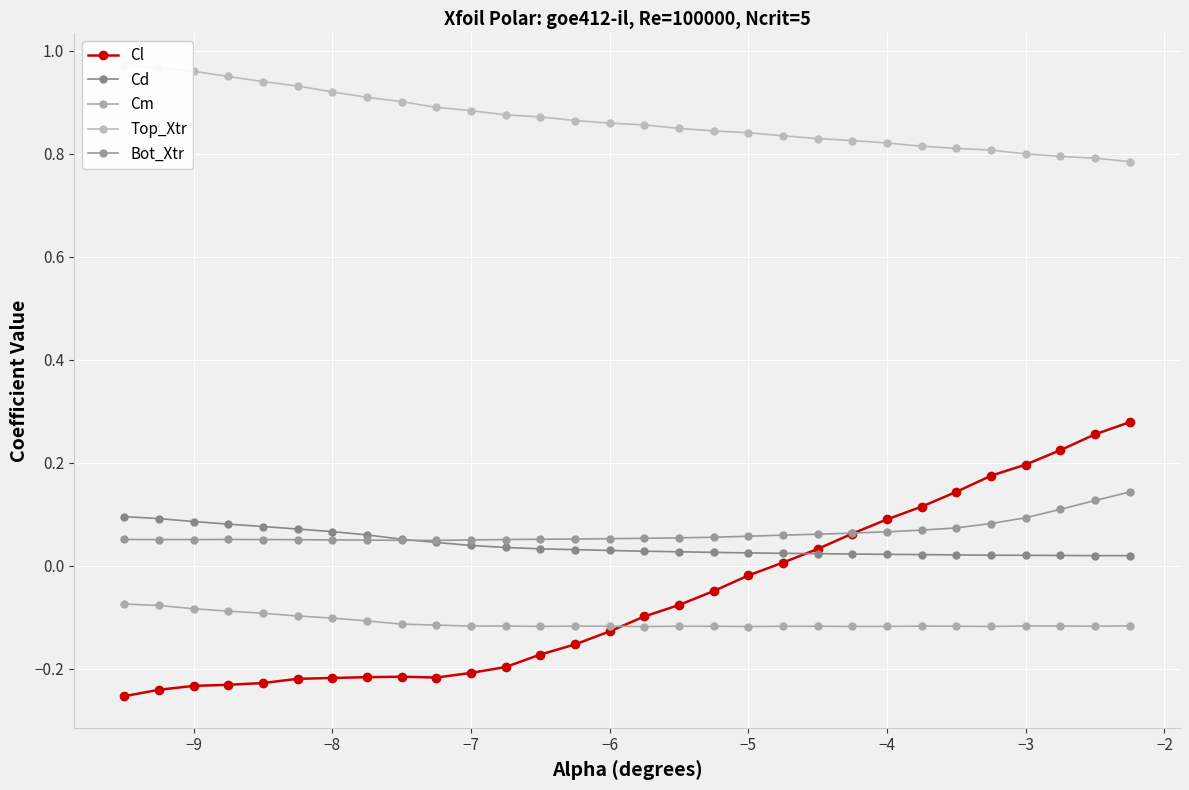

What is the value of the Top_Xtr point at the 30th from the left?

0.8